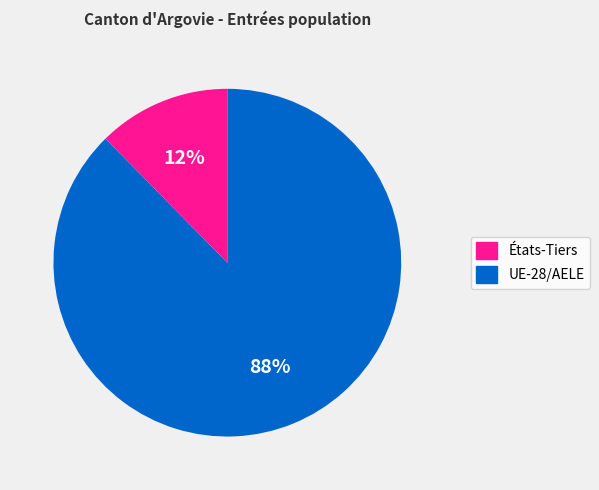

Is there a majority slice in this chart?

Yes